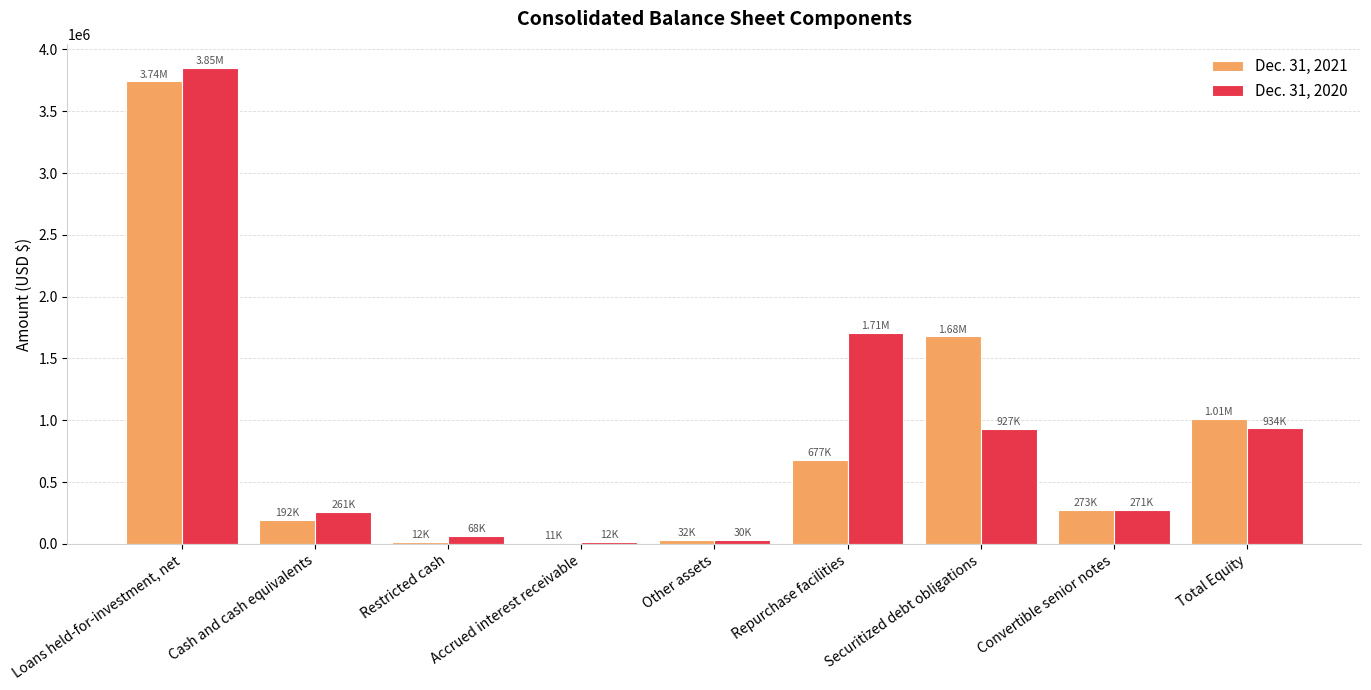

Is the value of Dec. 31, 2020 at Repurchase facilities greater than the value of Dec. 31, 2021 at Repurchase facilities?

Yes